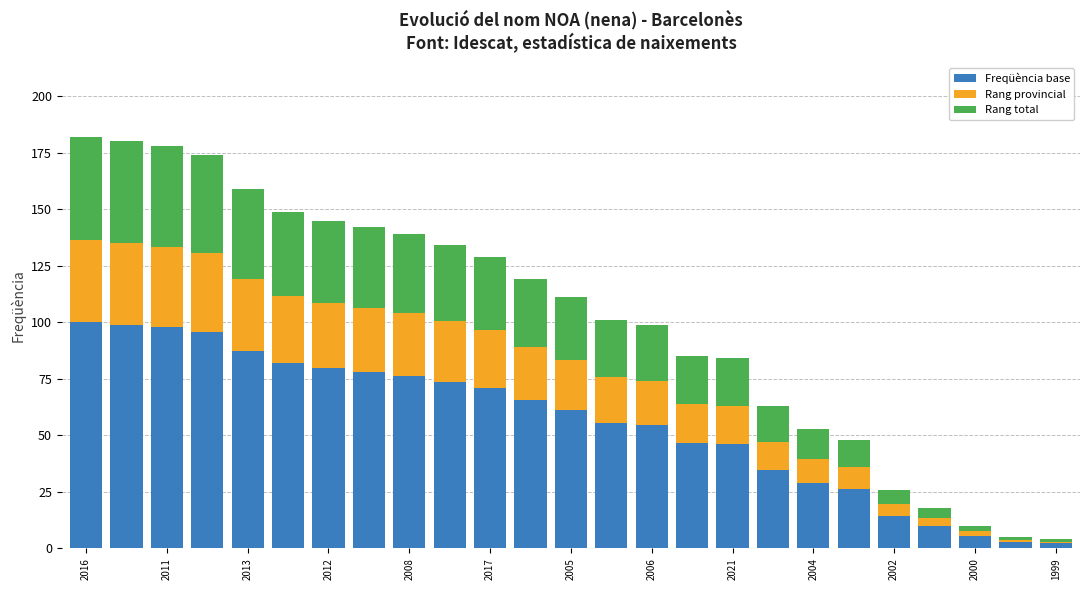

What is the average value of the Freqüència base series?

55.8